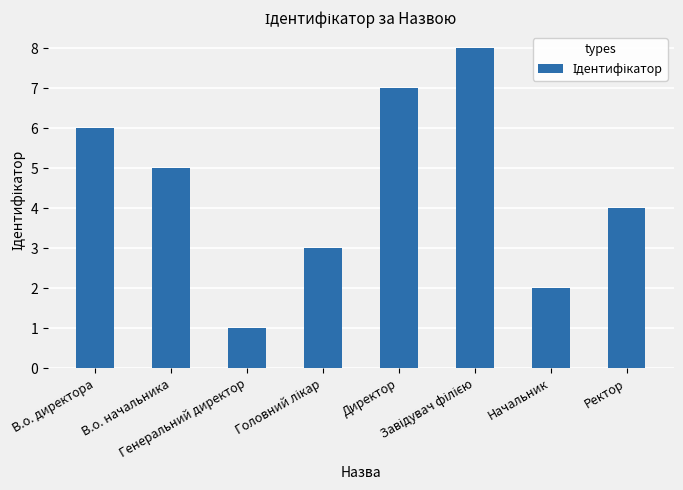

The chart shows a value of 4 at Ректор. True or false?

True